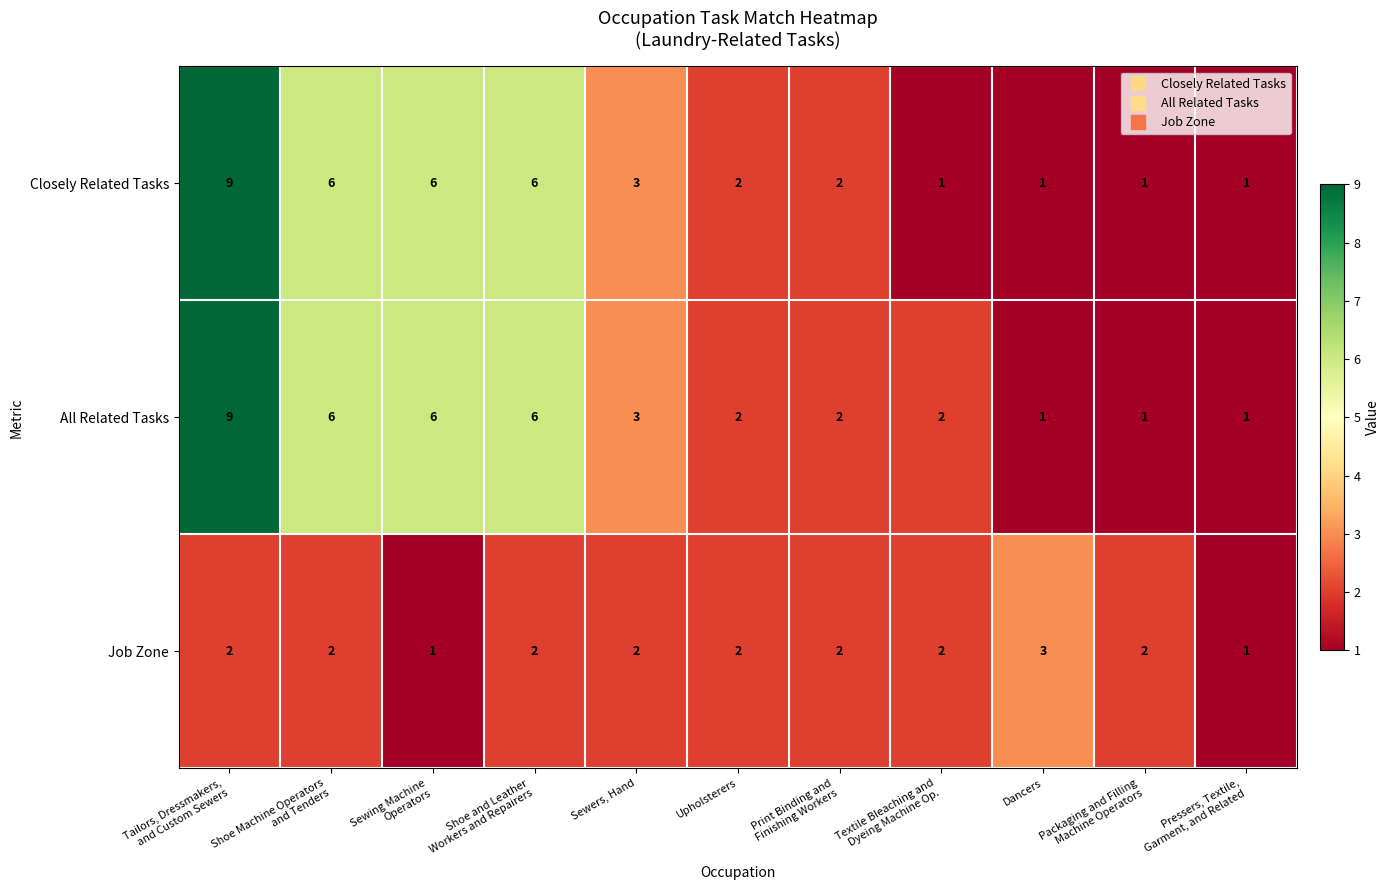

What is the spread (max minus min) of values at Sewers, Hand?

1